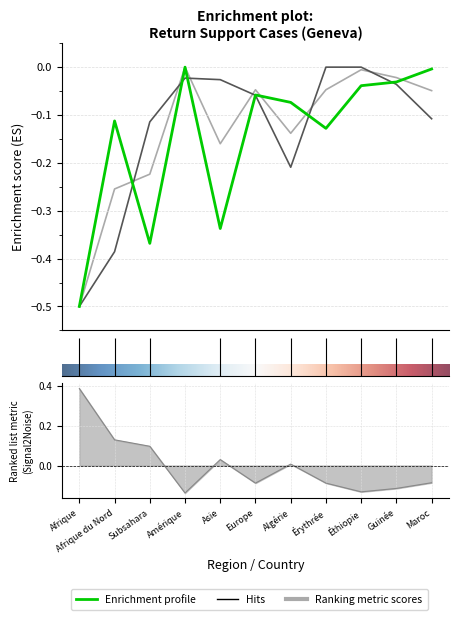

Count the number of data series in this chart.

4